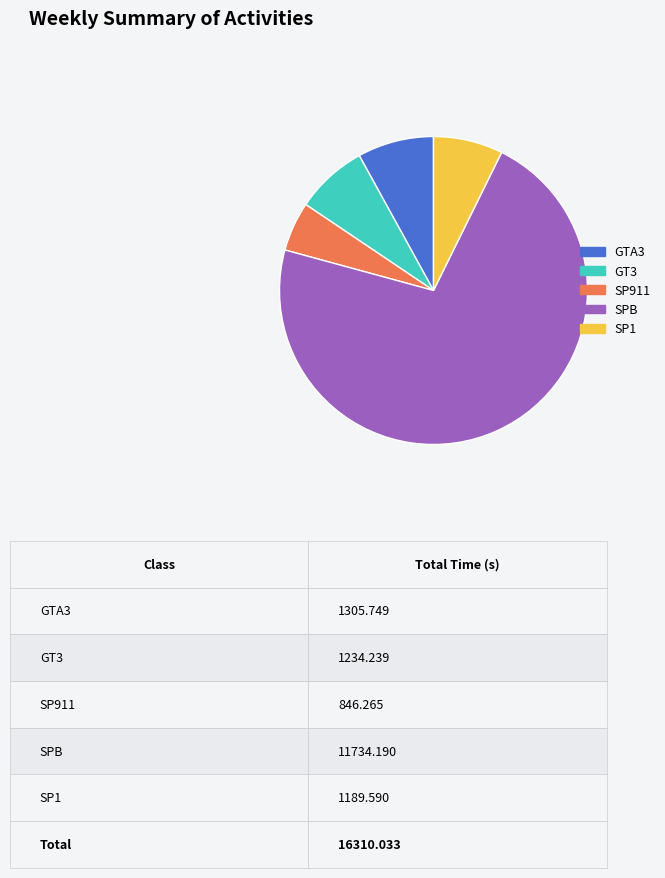

Which slice is the smallest?

SP911